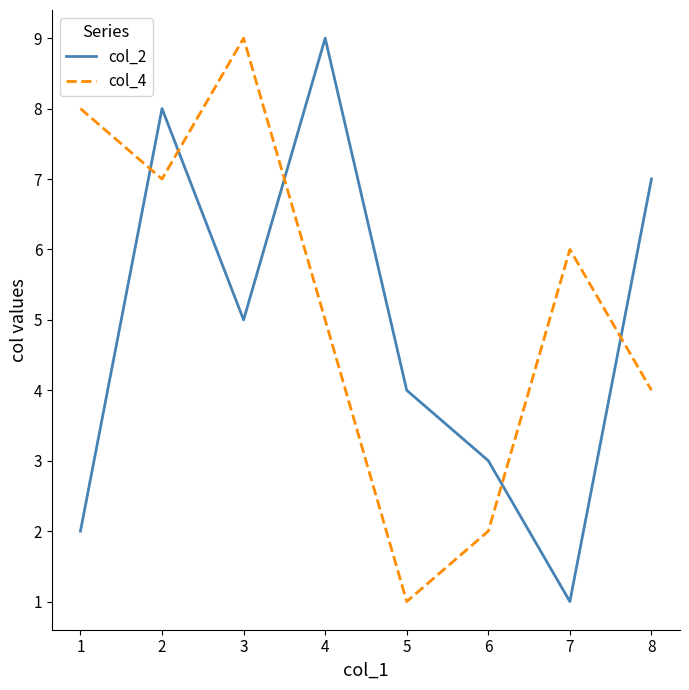

At which label does col_4 reach its minimum?

5